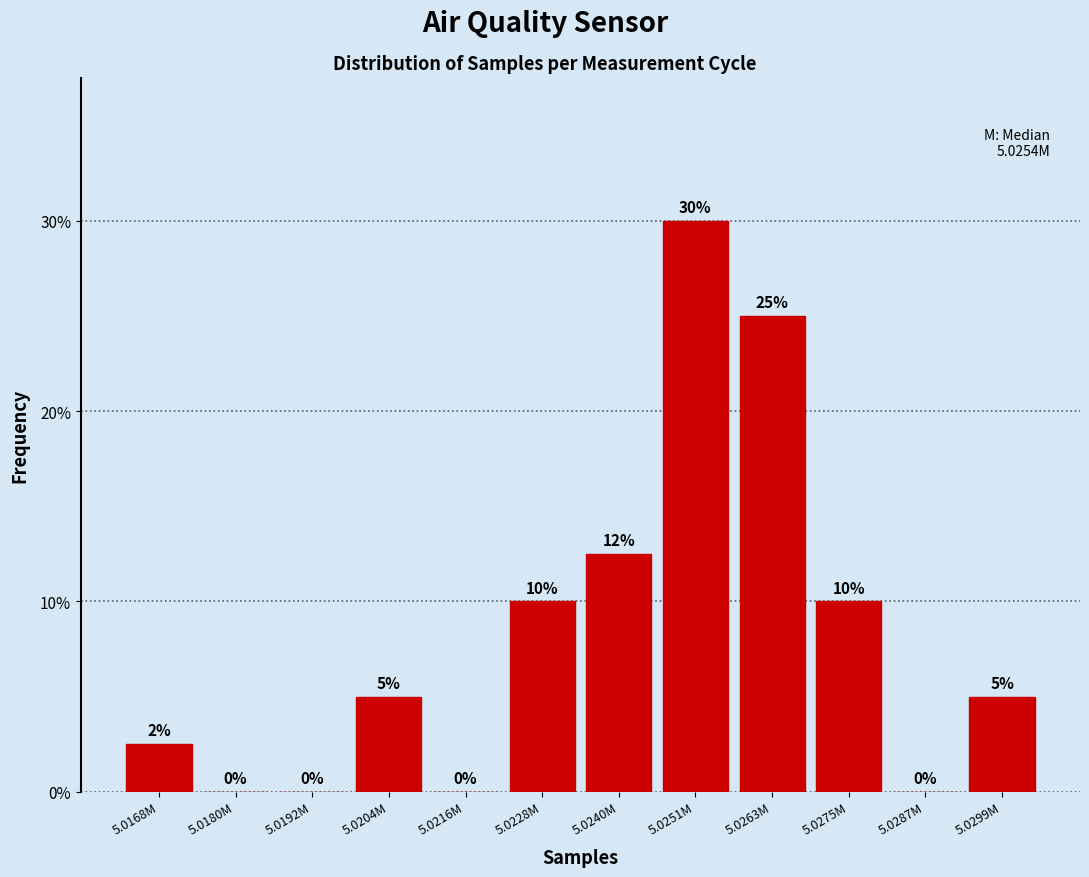

What is the maximum value shown in the chart?

30.0